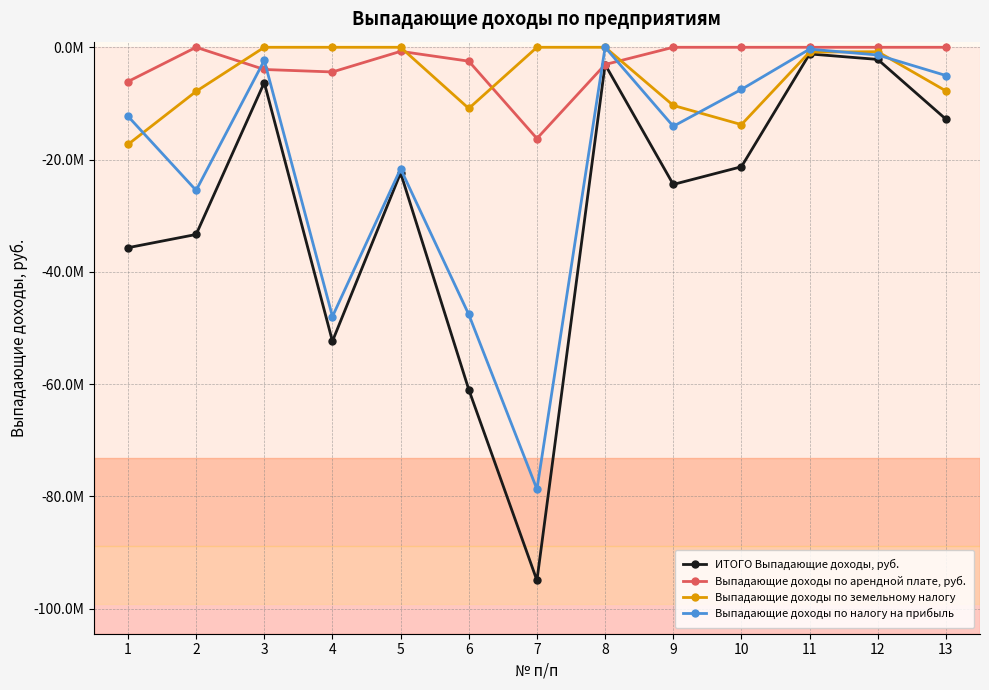

What is the difference between the Выпадающие доходы по земельному налогу values at 8 and 2?

7851571.2